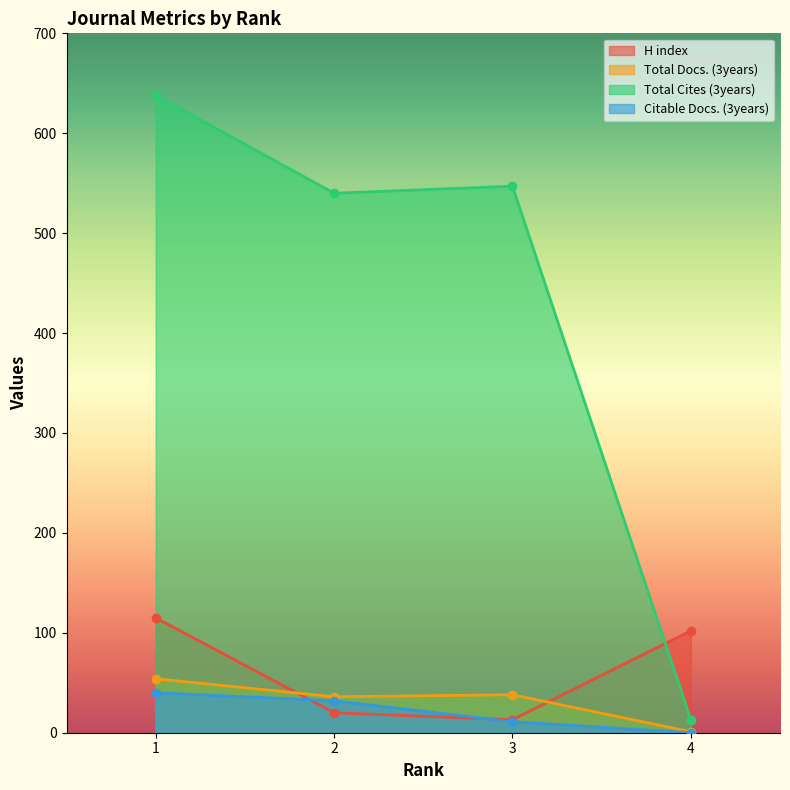

Rank the series by their maximum value, from lowest to highest.

Citable Docs. (3years), Total Docs. (3years), H index, Total Cites (3years)